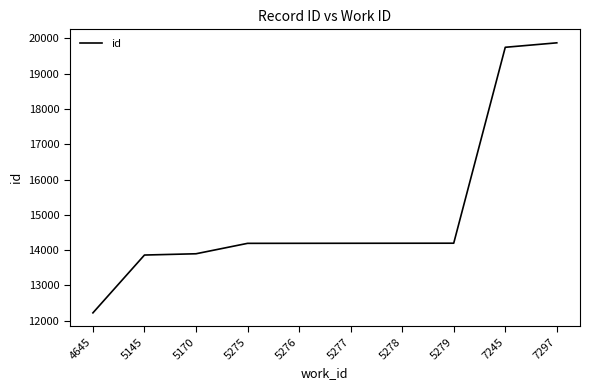

What is the smallest value displayed?

12225